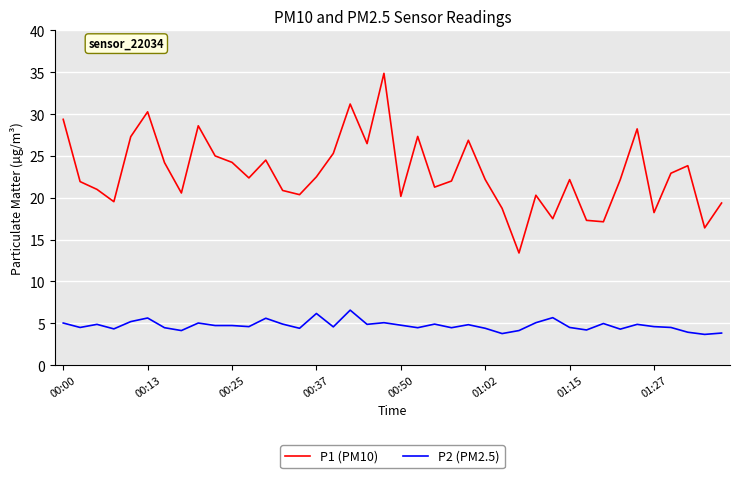

Does the chart display data point markers on the line(s)?

No